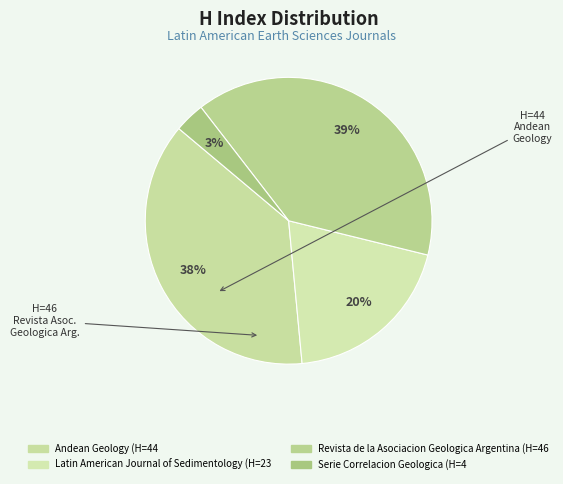

Count the number of slices in the pie.

4